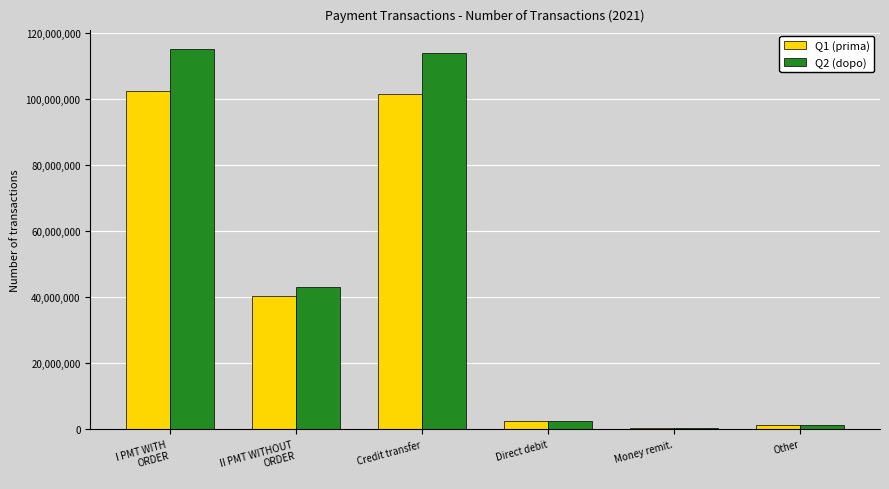

What is the average value of the Q2 (dopo) series?

46063754